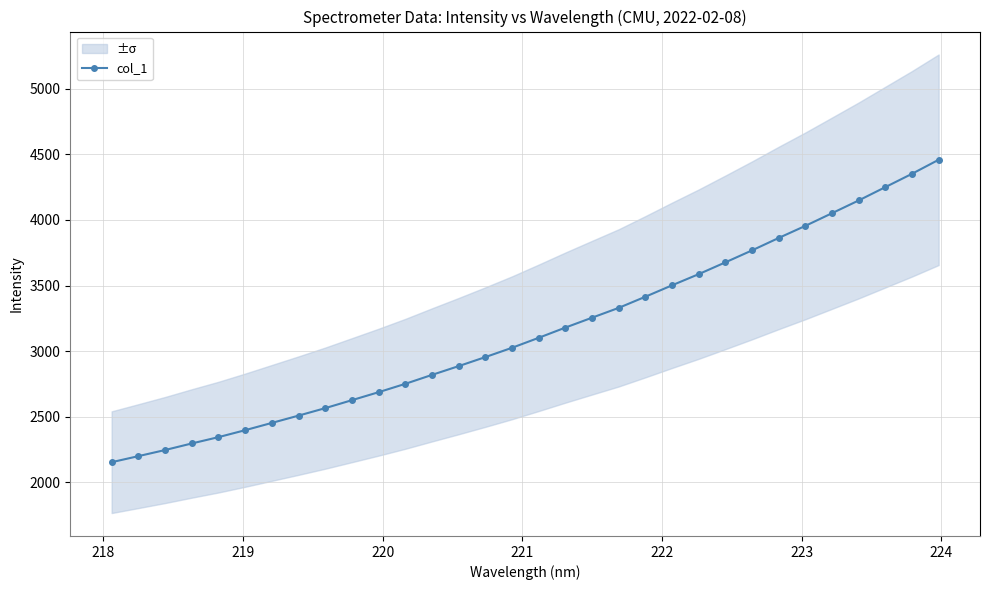

What is the maximum value for col_1?

4458.9